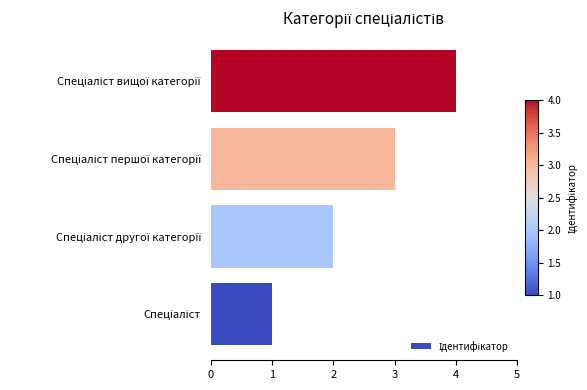

What is the difference between the maximum and minimum values?

3